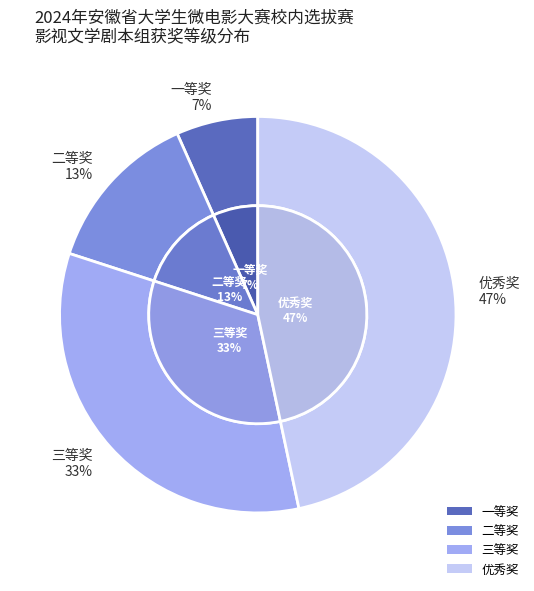

What percentage do 三等奖 and 一等奖 together represent?

40.0%